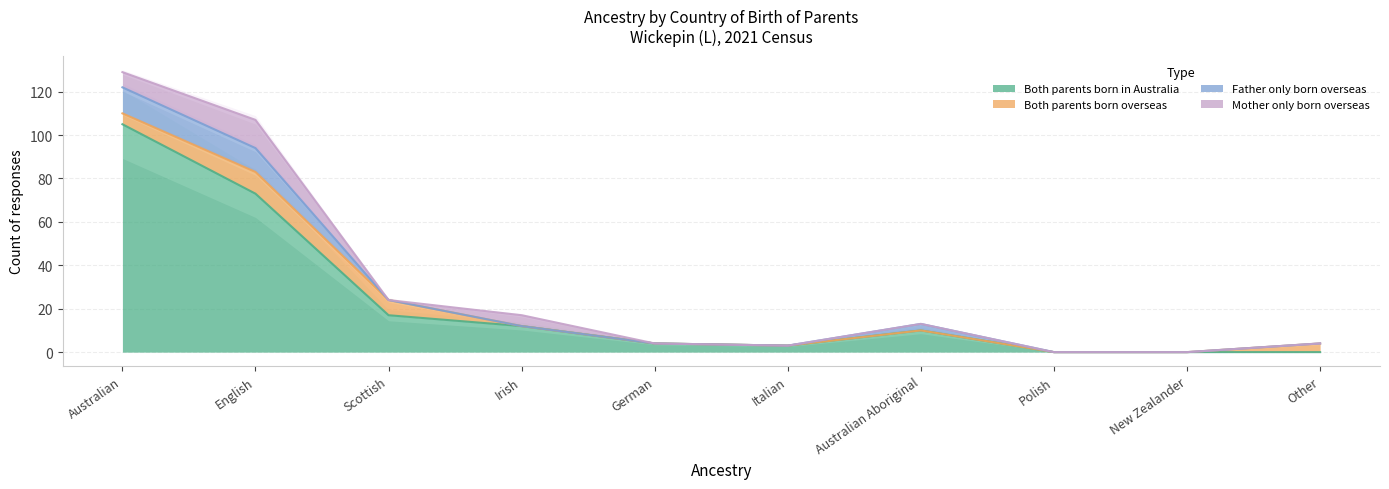

Reading right to left, transcribe all the data shown in this chart.

Both parents born in Australia: 0	0	0	10	3	4	12	17	73	105
Both parents born overseas: 4	0	0	0	0	0	0	7	10	5
Father only born overseas: 0	0	0	3	0	0	0	0	11	12
Mother only born overseas: 0	0	0	0	0	0	5	0	13	7